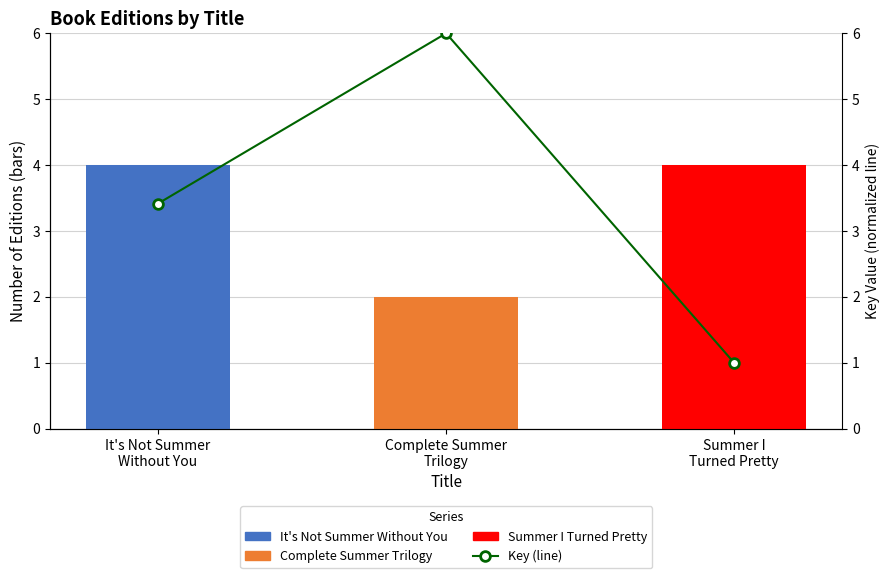

What is the label of the 2nd bar from the left?

Complete Summer
Trilogy